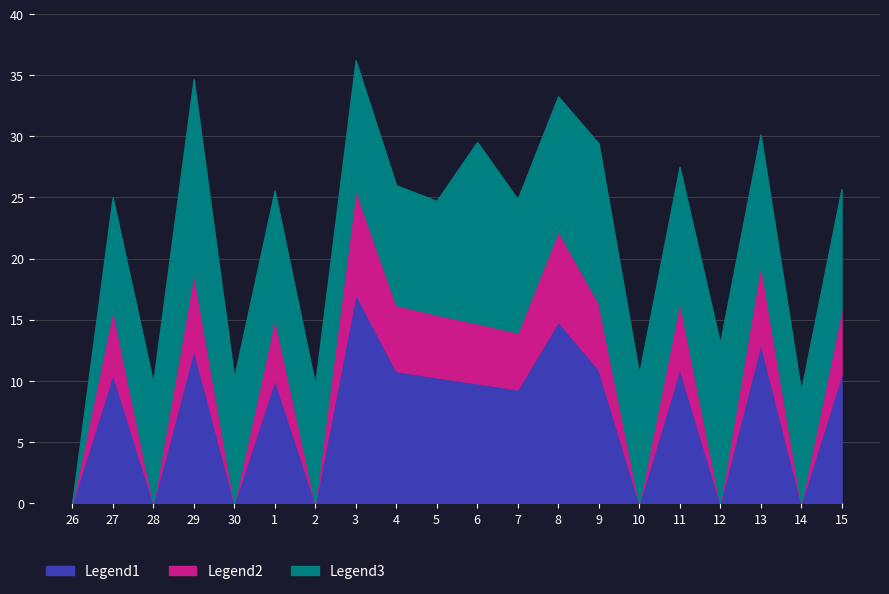

True or false: Legend2 and Legend1 cross at least once.

False